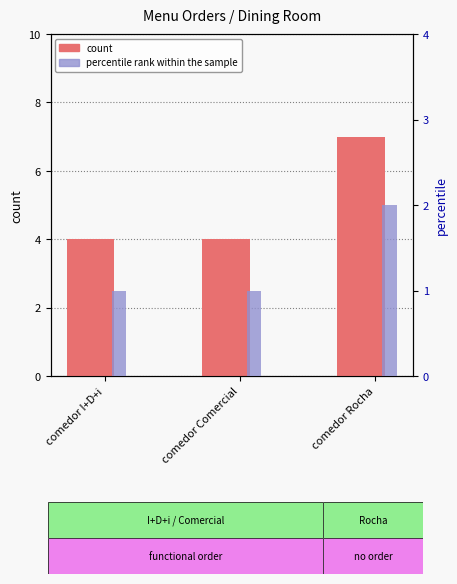

Reading left to right, what are all the values shown in this chart?

count: comedor I+D+i=4	comedor Comercial=4	comedor Rocha=7
percentile rank within the sample: comedor I+D+i=1	comedor Comercial=1	comedor Rocha=2